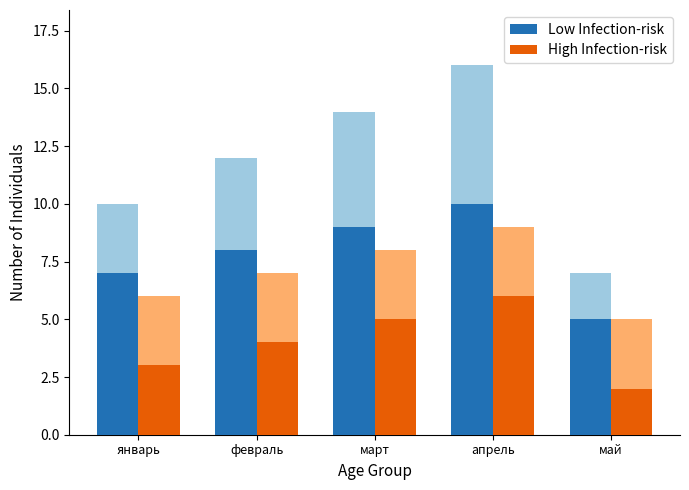

What is the total value across all series at май?

7